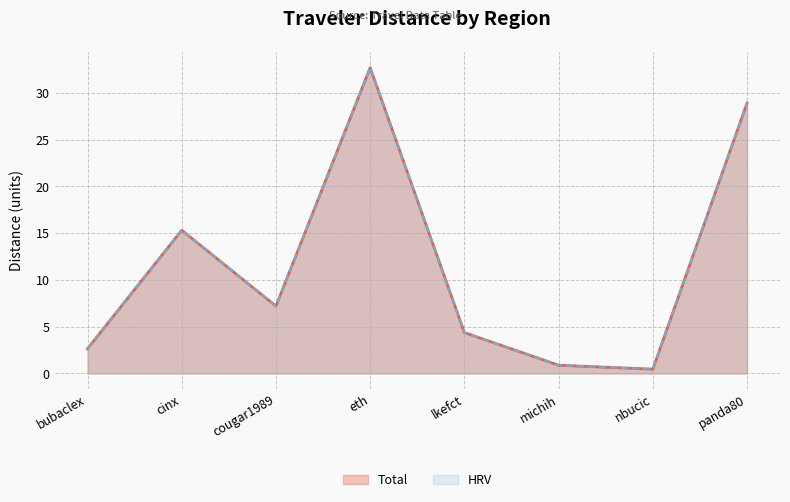

What is the total value across all series at lkefct?

8.7